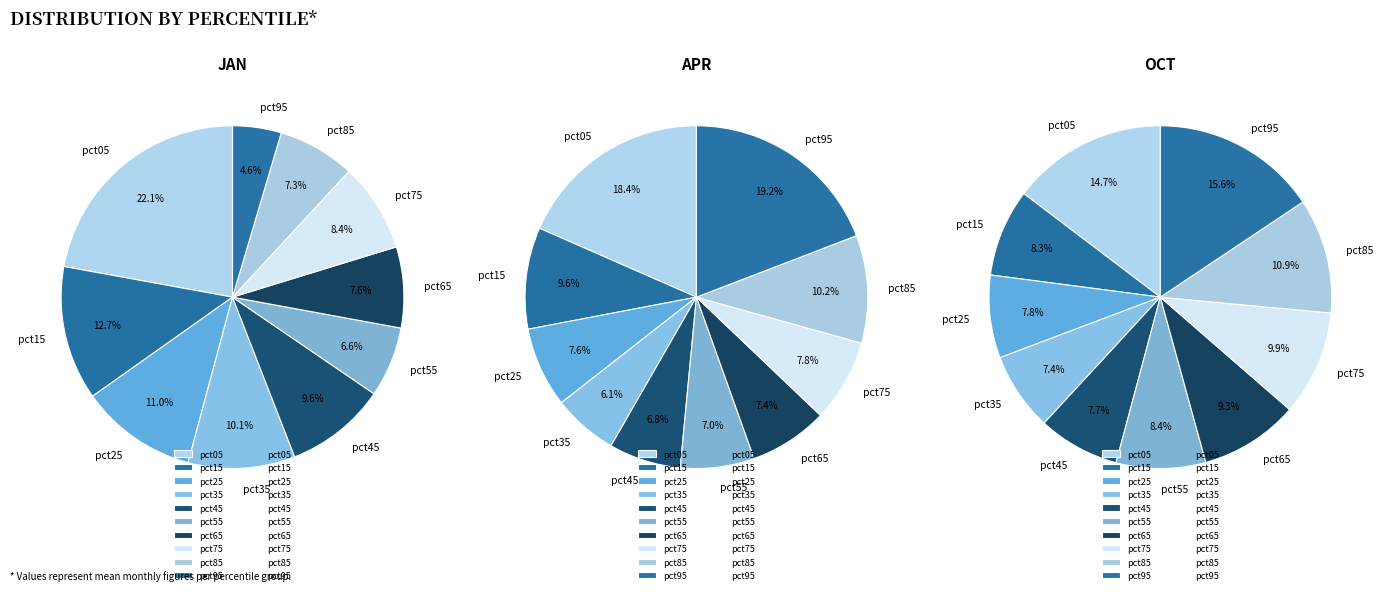

Is pct25 the majority of the pie?

No